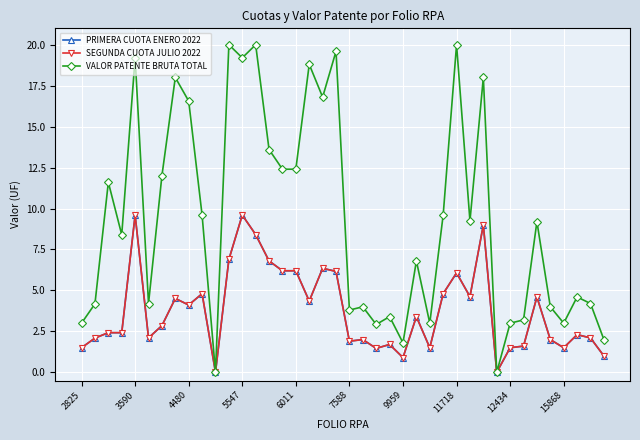

What is the difference between the maximum and minimum values in the SEGUNDA CUOTA JULIO 2022 series?

9.6